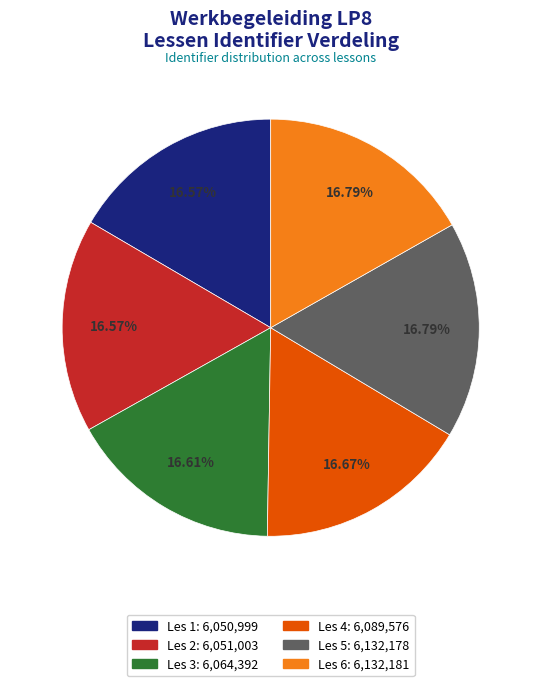

Combined, do Les 5 and Les 4 account for over 50%?

No